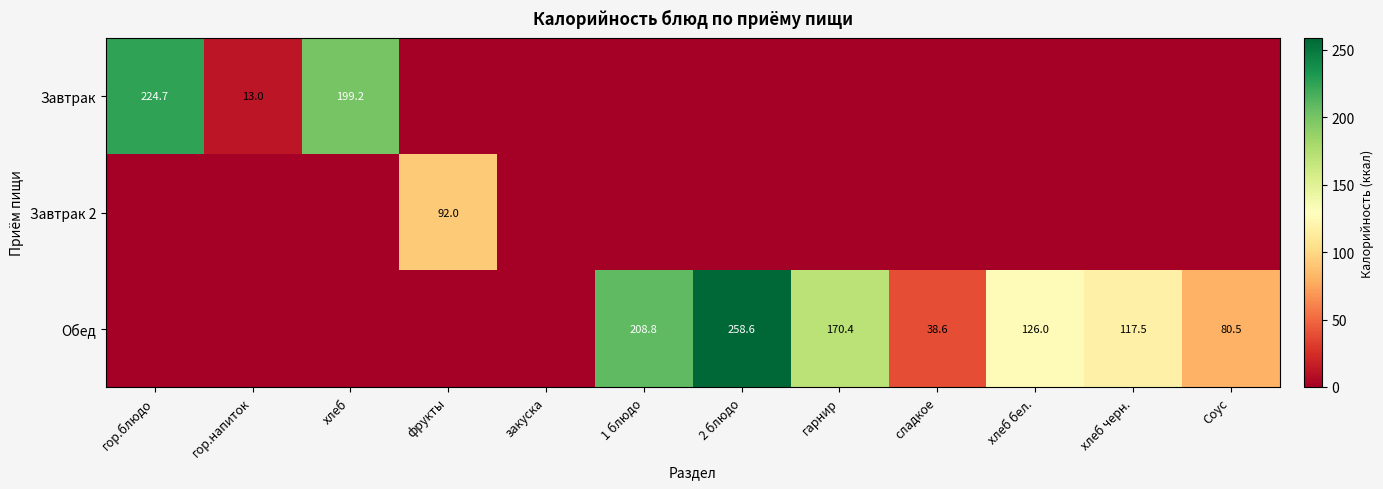

At which category does the chart reach its minimum across all series?

фрукты